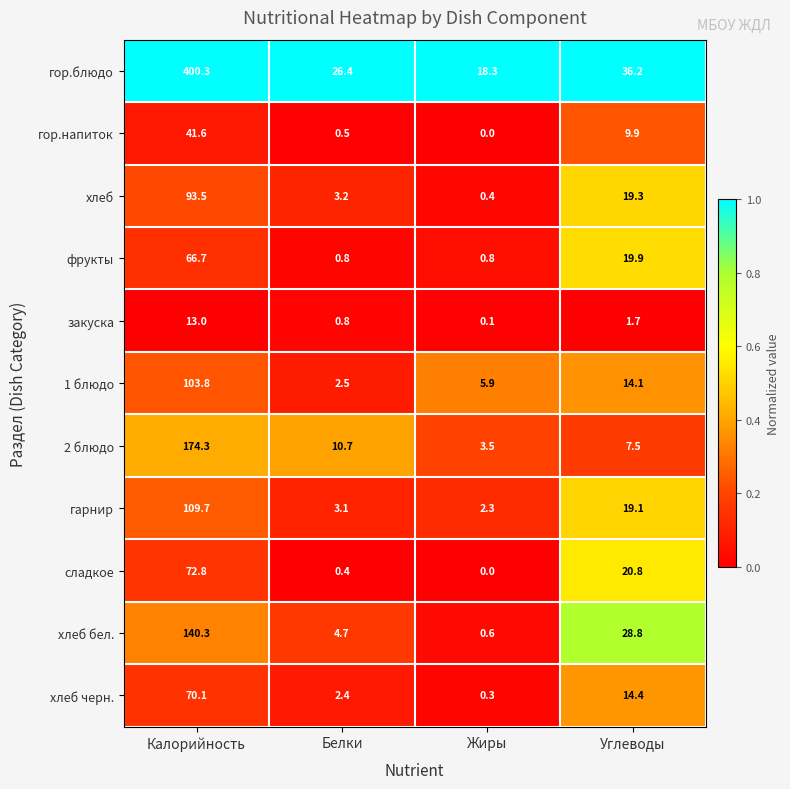

What is the sum of the закуска values at Углеводы and Калорийность?

14.7